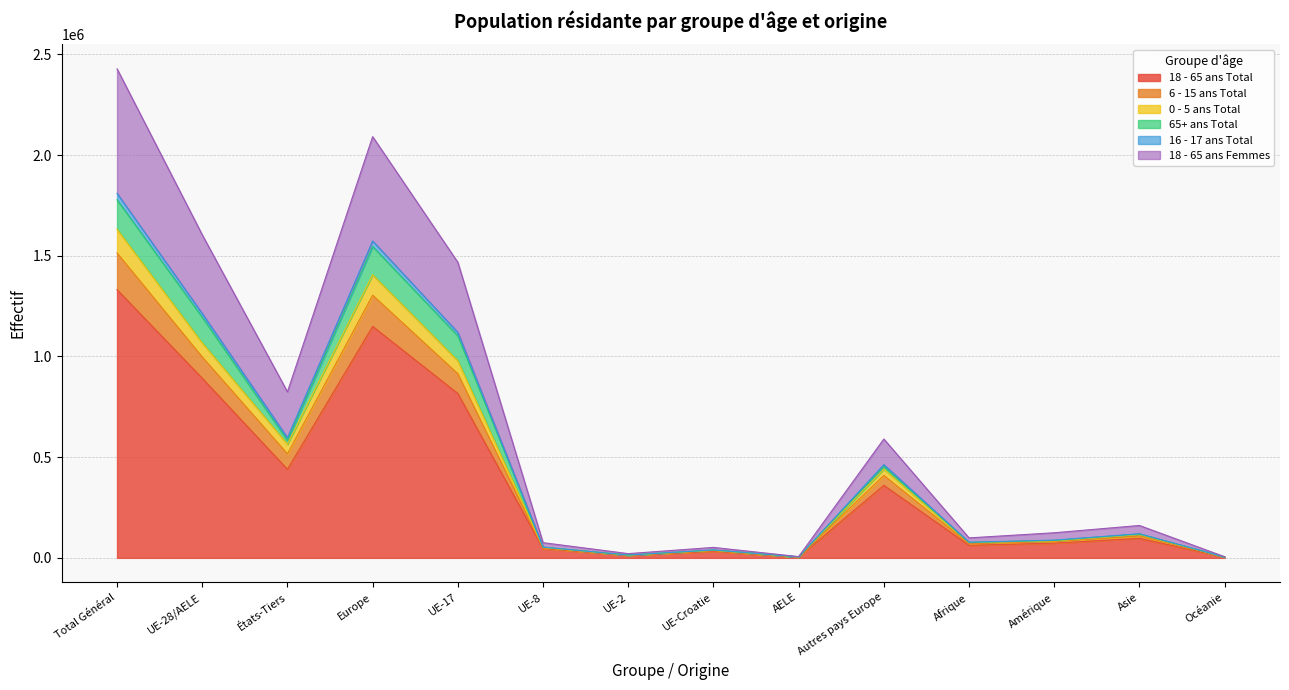

How many lines are shown in the chart?

6